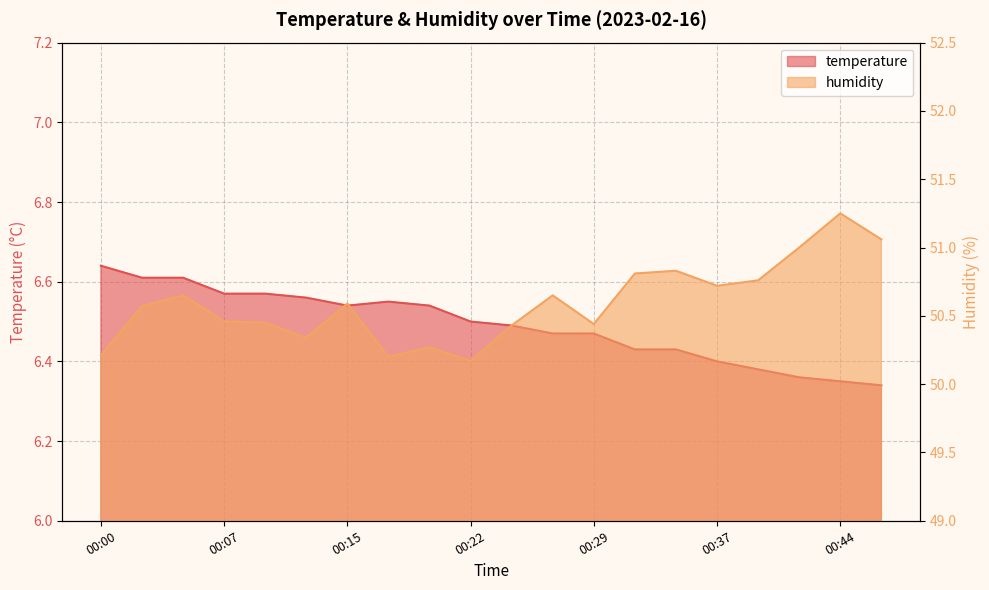

True or false: temperature and humidity cross at least once.

False